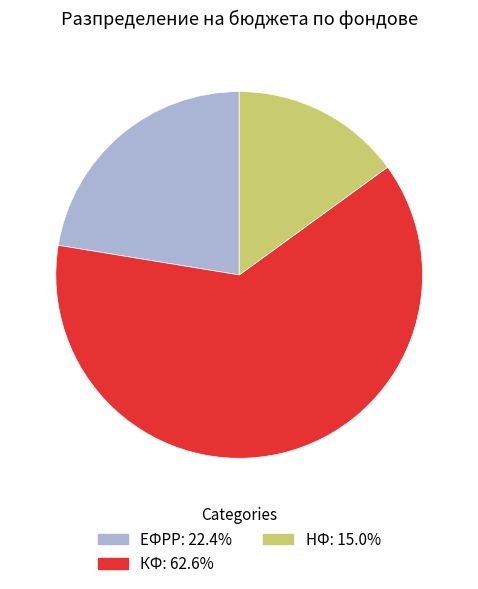

Do НФ: 15.0% and ЕФРР: 22.4% together represent more than half of the pie?

No